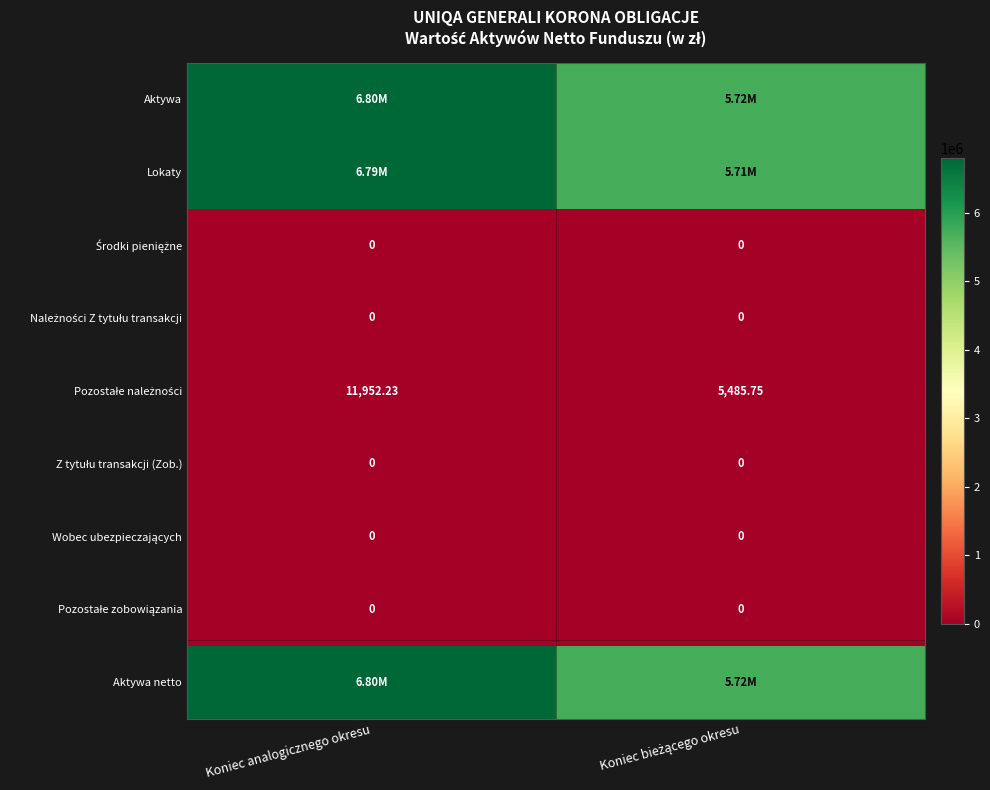

Rank the categories by Należności Z tytułu transakcji value from highest to lowest.

Koniec analogicznego okresu, Koniec bieżącego okresu